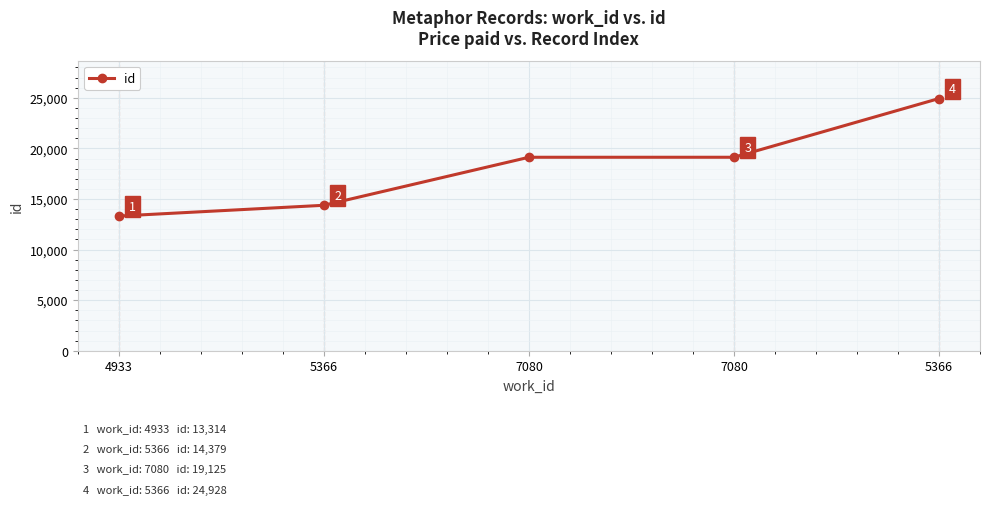

What is the average value?

18174